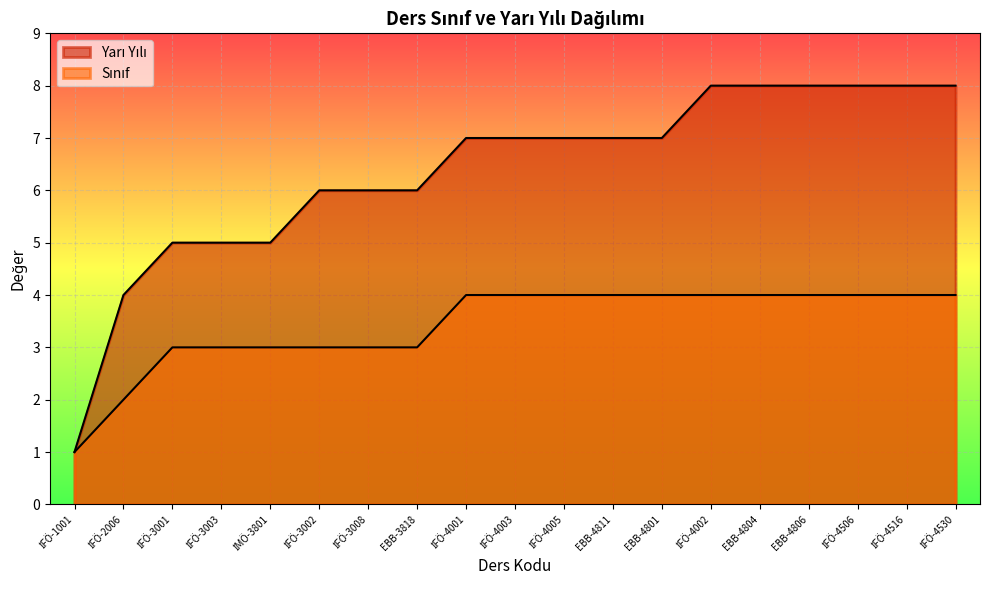

True or false: Yarı Yılı and Sınıf cross at least once.

False